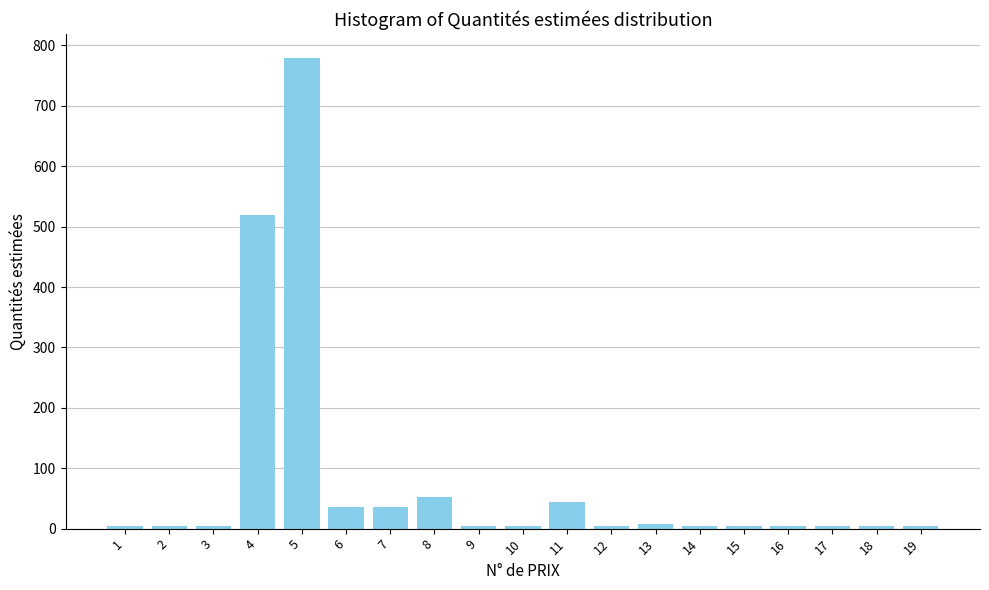

Reading right to left, list all the values displayed in this chart.

4	4	4	4	4	4	8	4	44	4	4	52	36	36	780	520	4	4	4